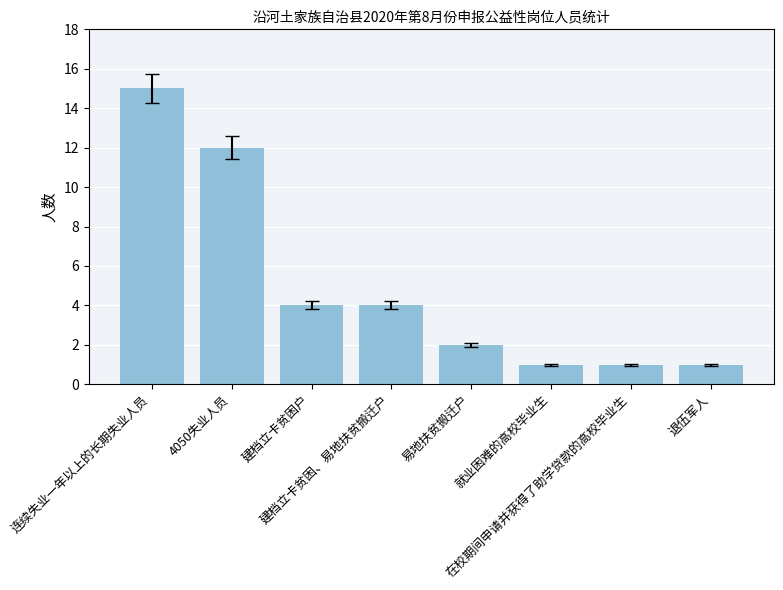

What is the minimum value shown in the chart?

1